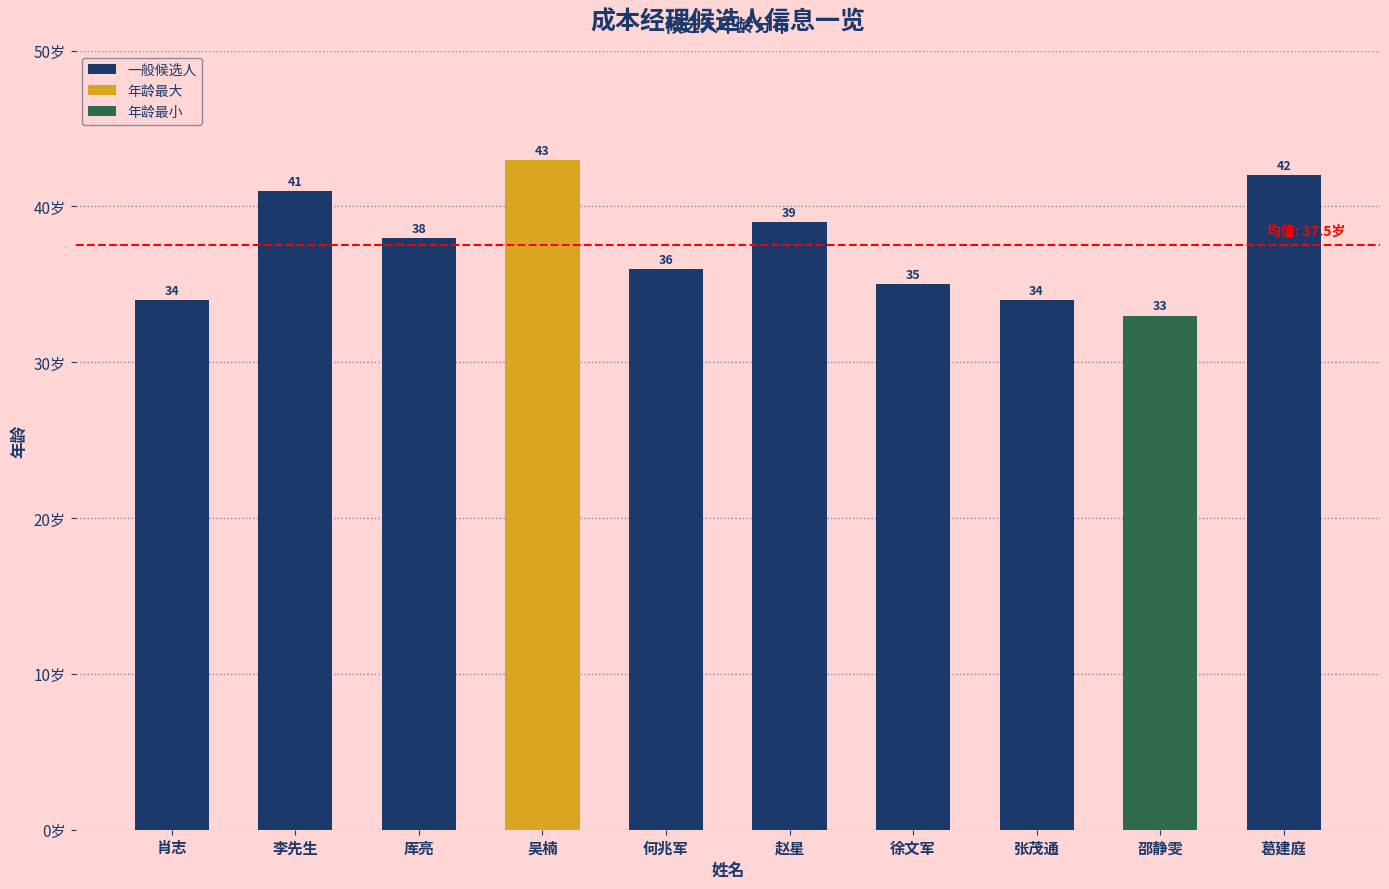

The chart shows a value of 39 at 赵星. True or false?

True